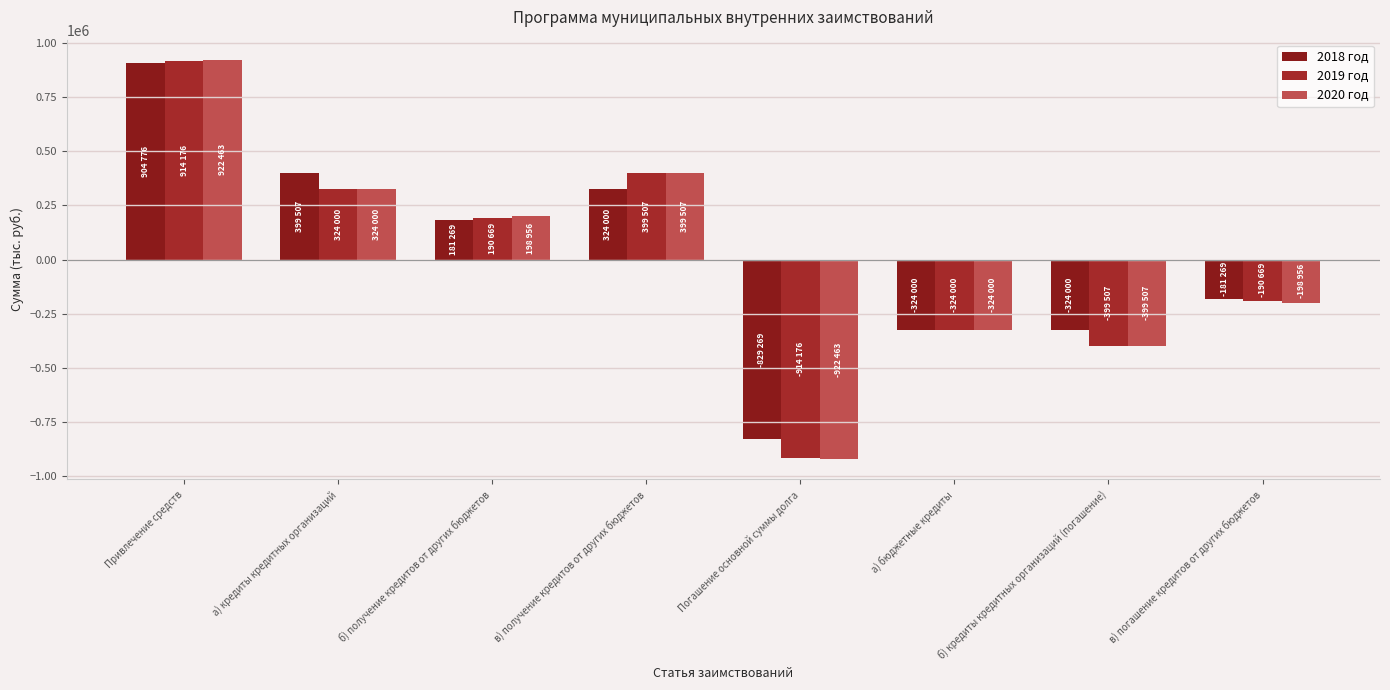

Does the chart contain any negative values?

Yes